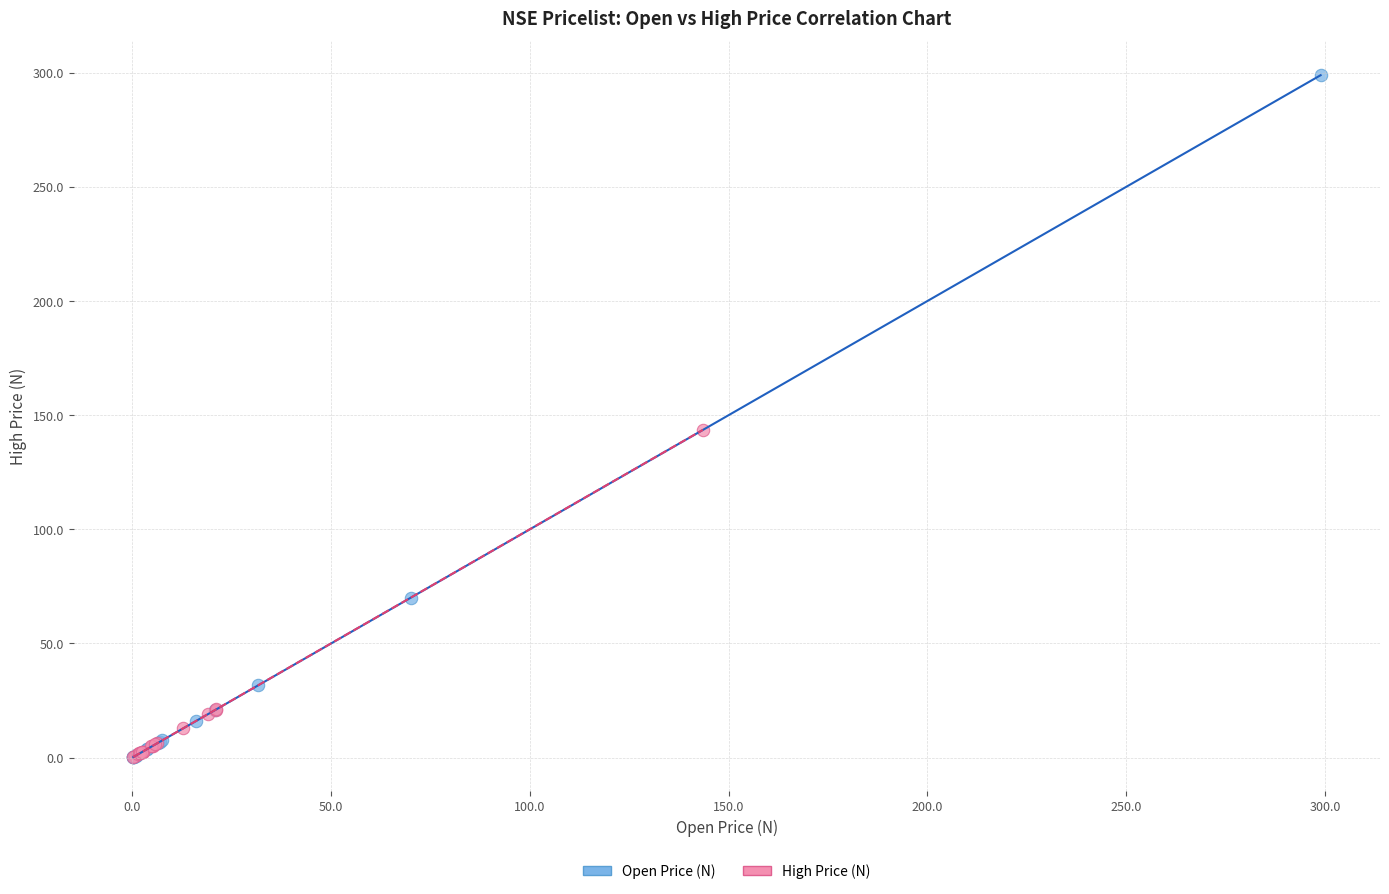

Which series has the largest Y range (max minus min)?

Open Price (N)